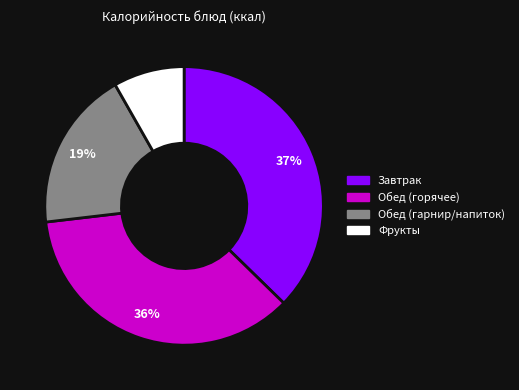

Combined, do Завтрак and Фрукты account for over 50%?

No